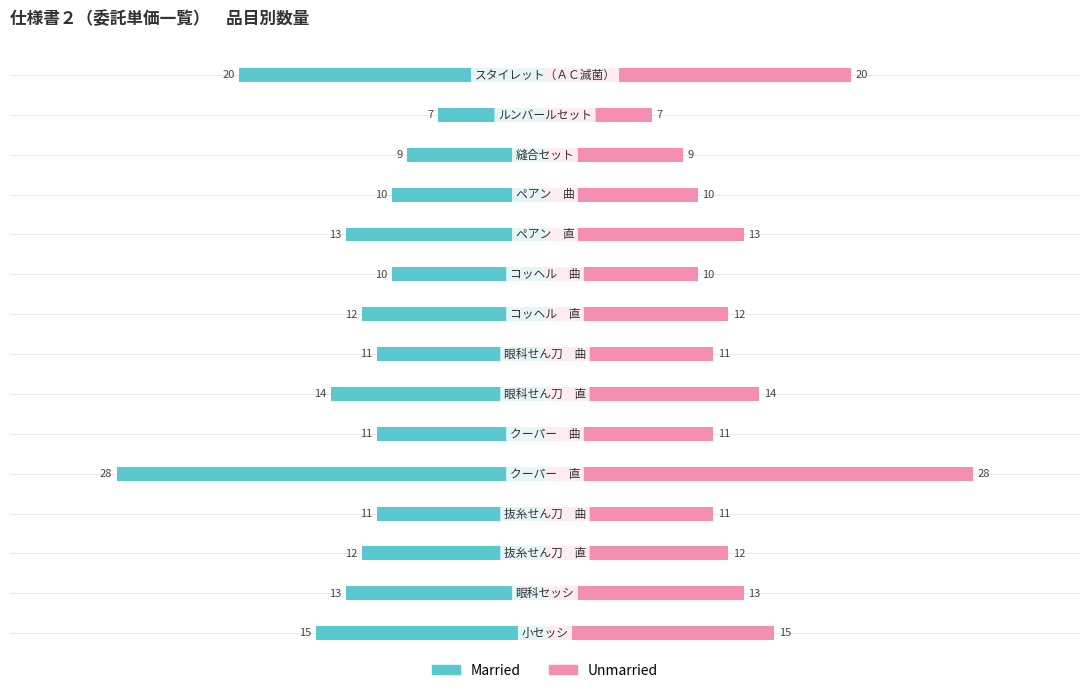

What is the sum of all Married values?

-196